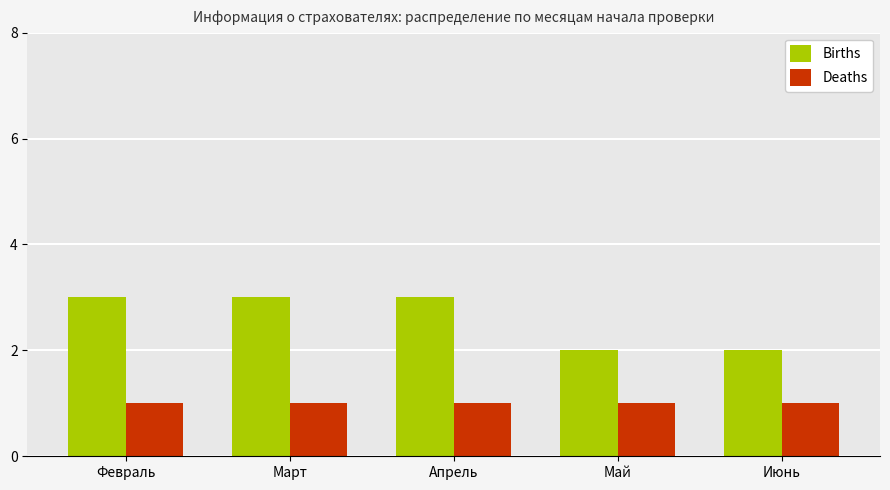

Reading left to right, extract all data points from this chart.

Births: 3	3	3	2	2
Deaths: 1	1	1	1	1